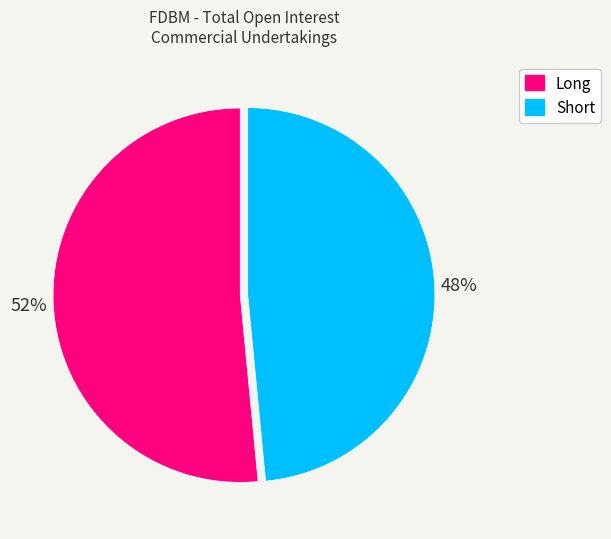

Does Long represent more than half of the total?

Yes